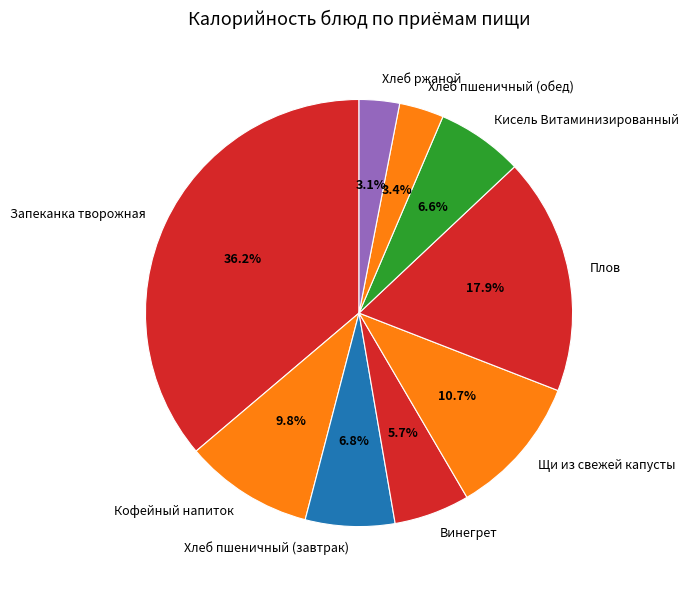

Which slice is the largest?

Запеканка творожная